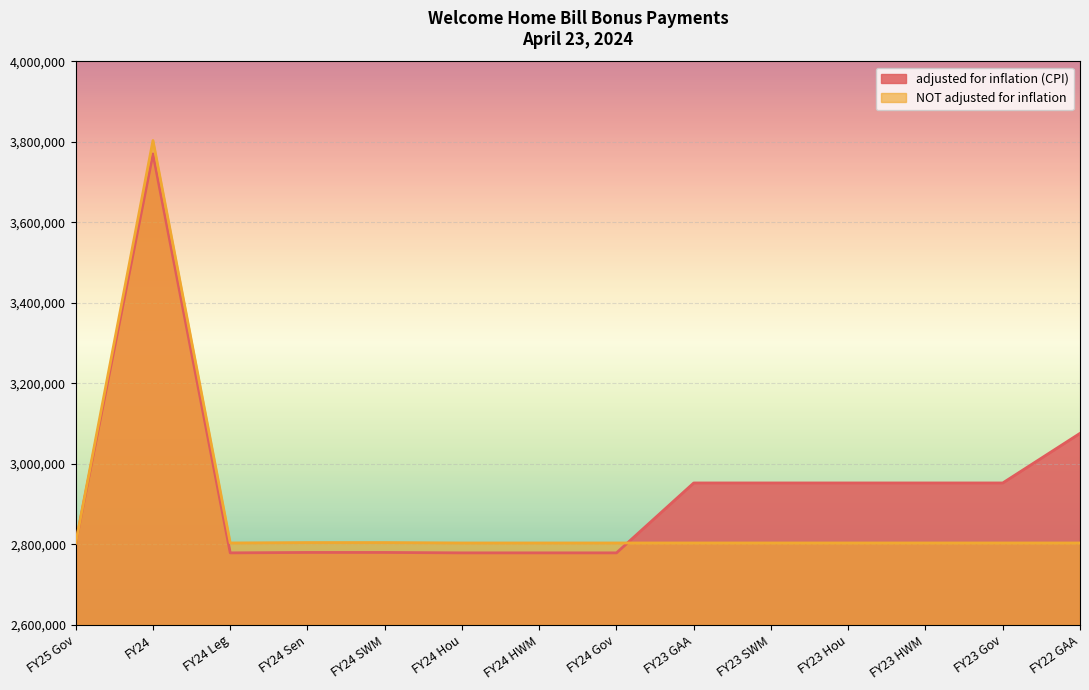

How many interior local peaks does the NOT adjusted for inflation series have?

1